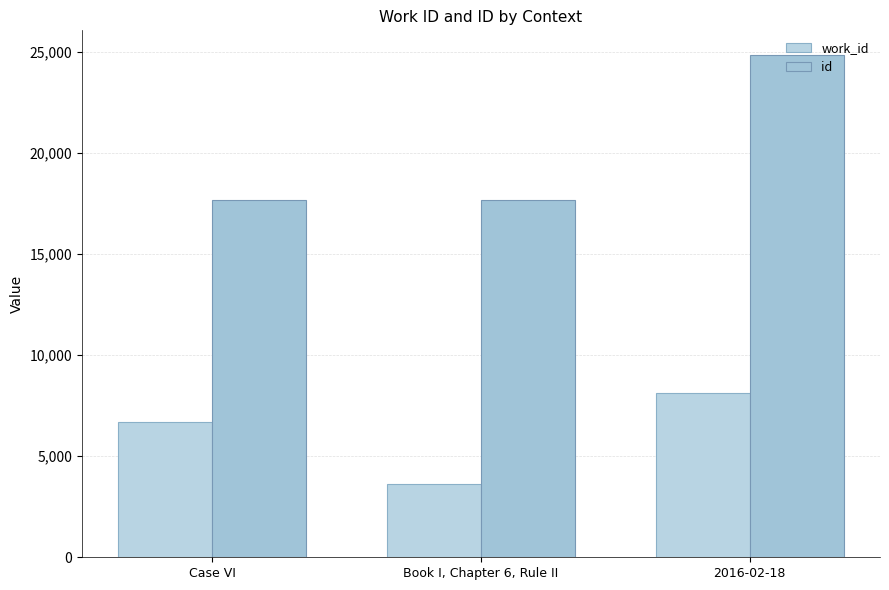

At how many categories does at least one series exceed 3712?

3